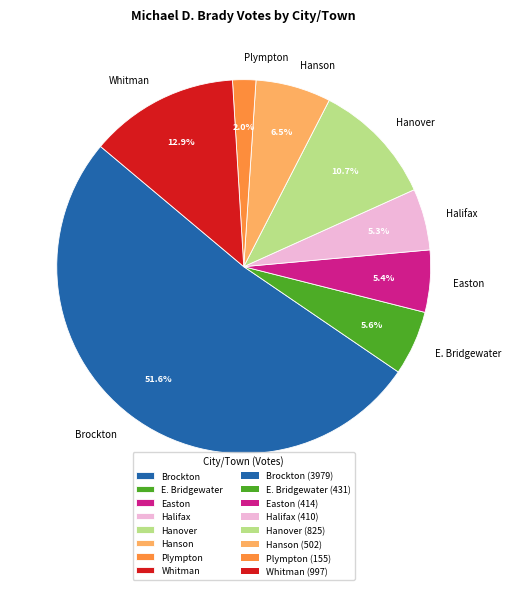

What percentage is the Halifax slice, to the nearest percent?

5%